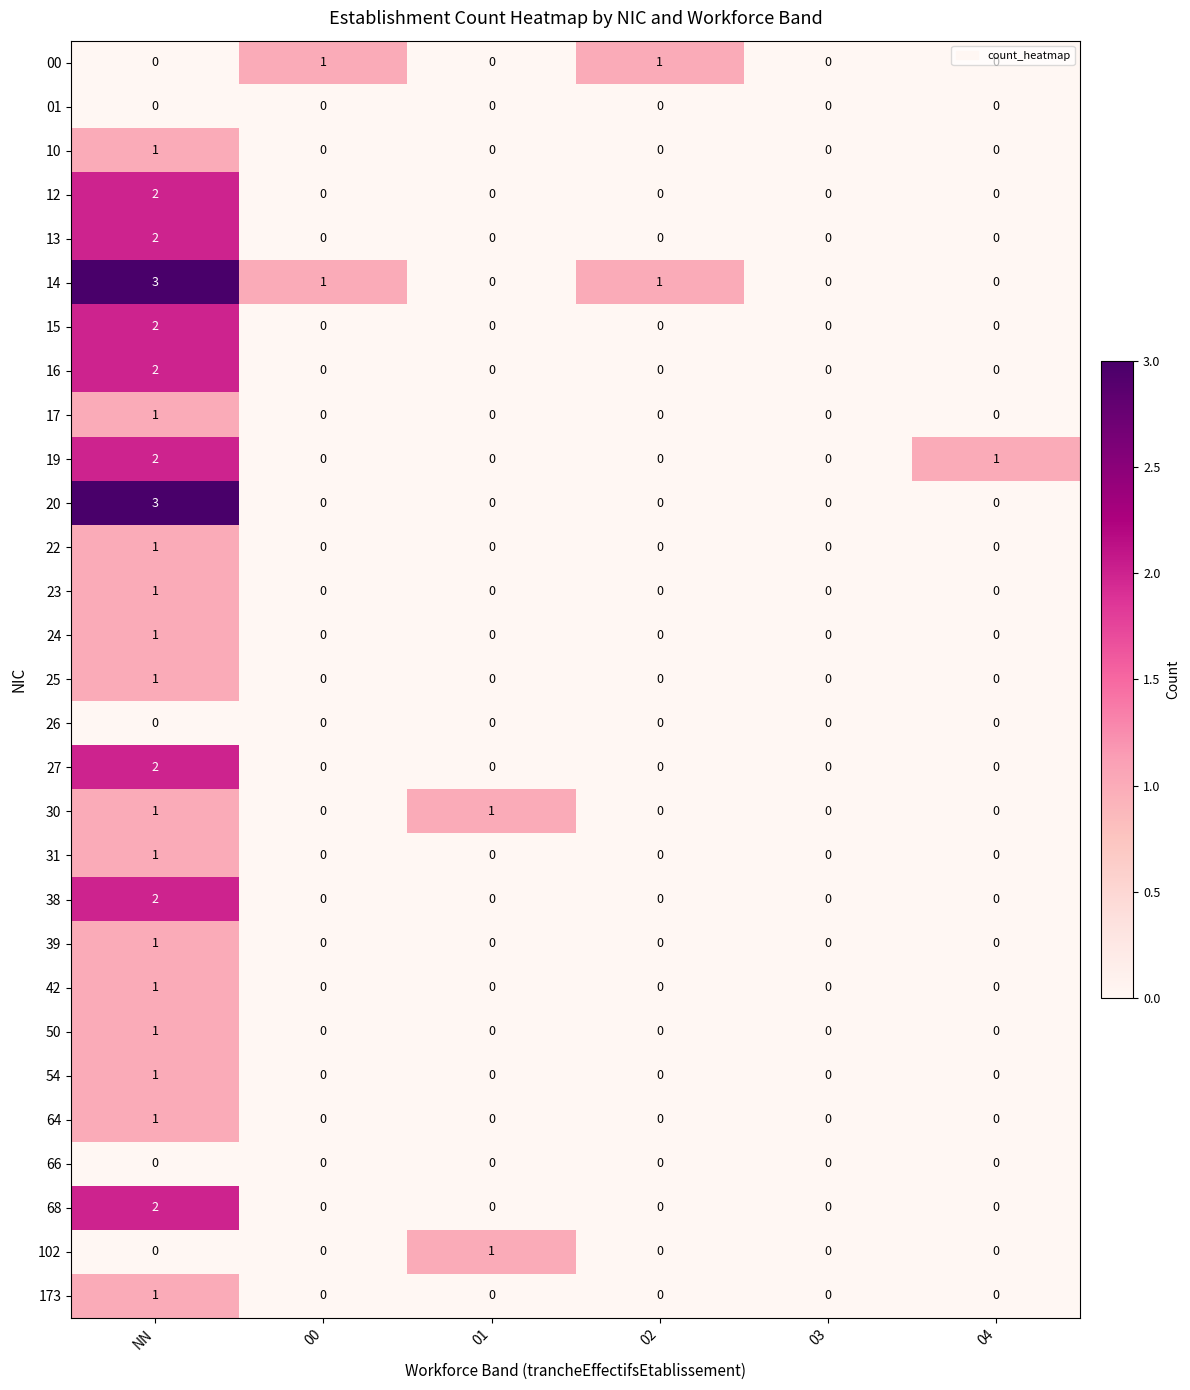

At which label does 27 reach its peak?

NN